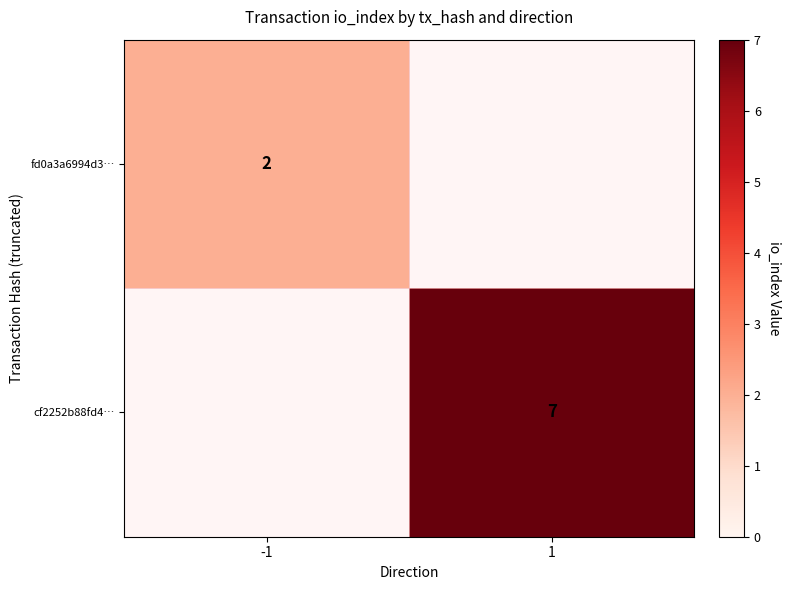

The cf2252b88fd4… series shows 7 at 1. True or false?

True